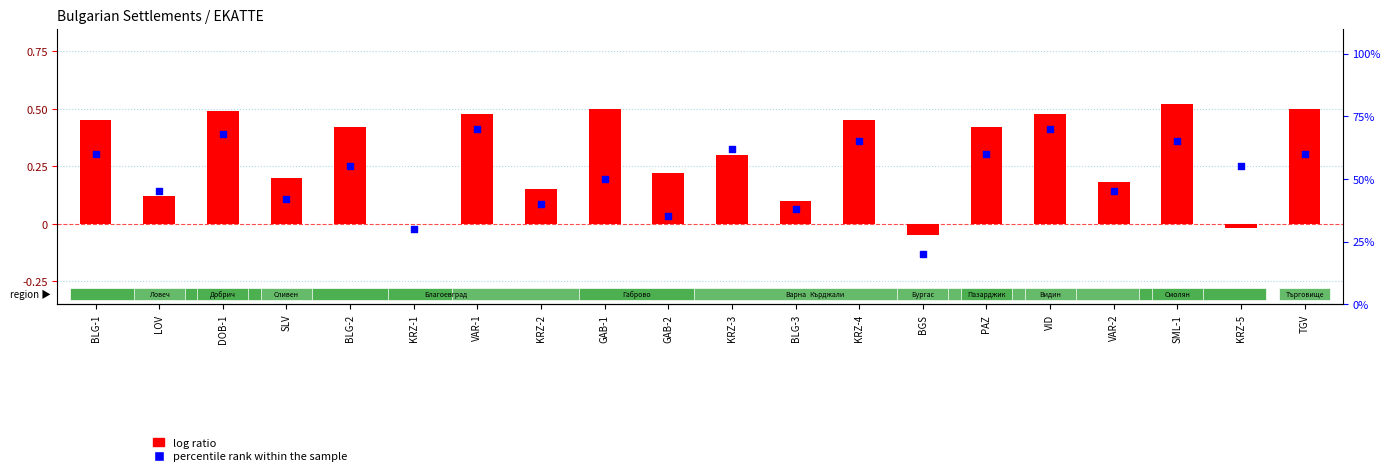

Is the value of log ratio at GAB-1 greater than the value of percentile rank within the sample at KRZ-2?

Yes